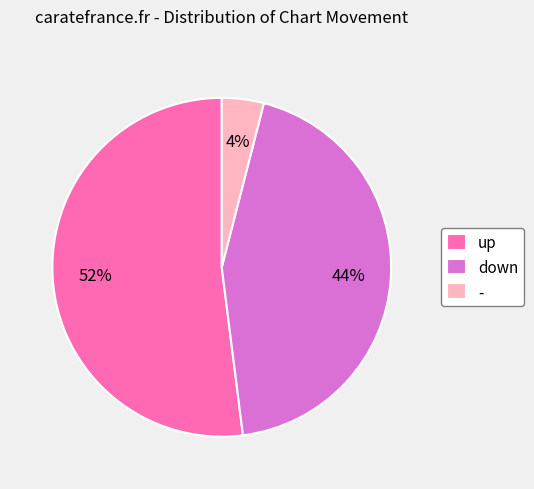

Is there any slice that represents more than half of the pie?

Yes